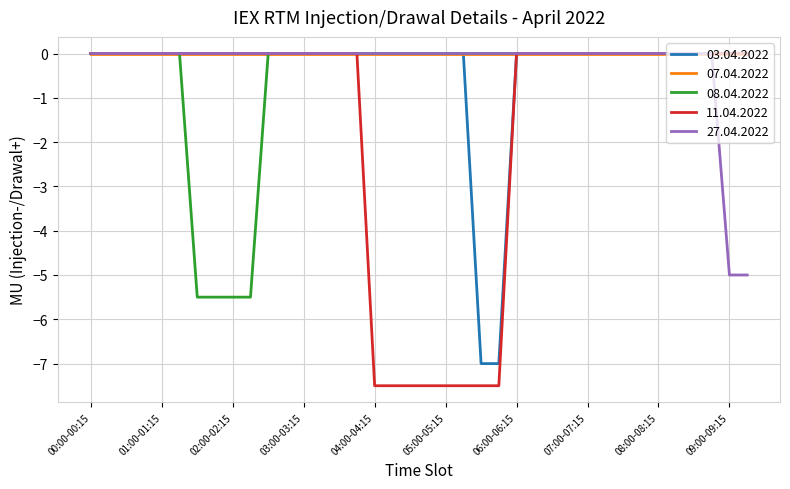

Which series has the widest spread of values?

11.04.2022